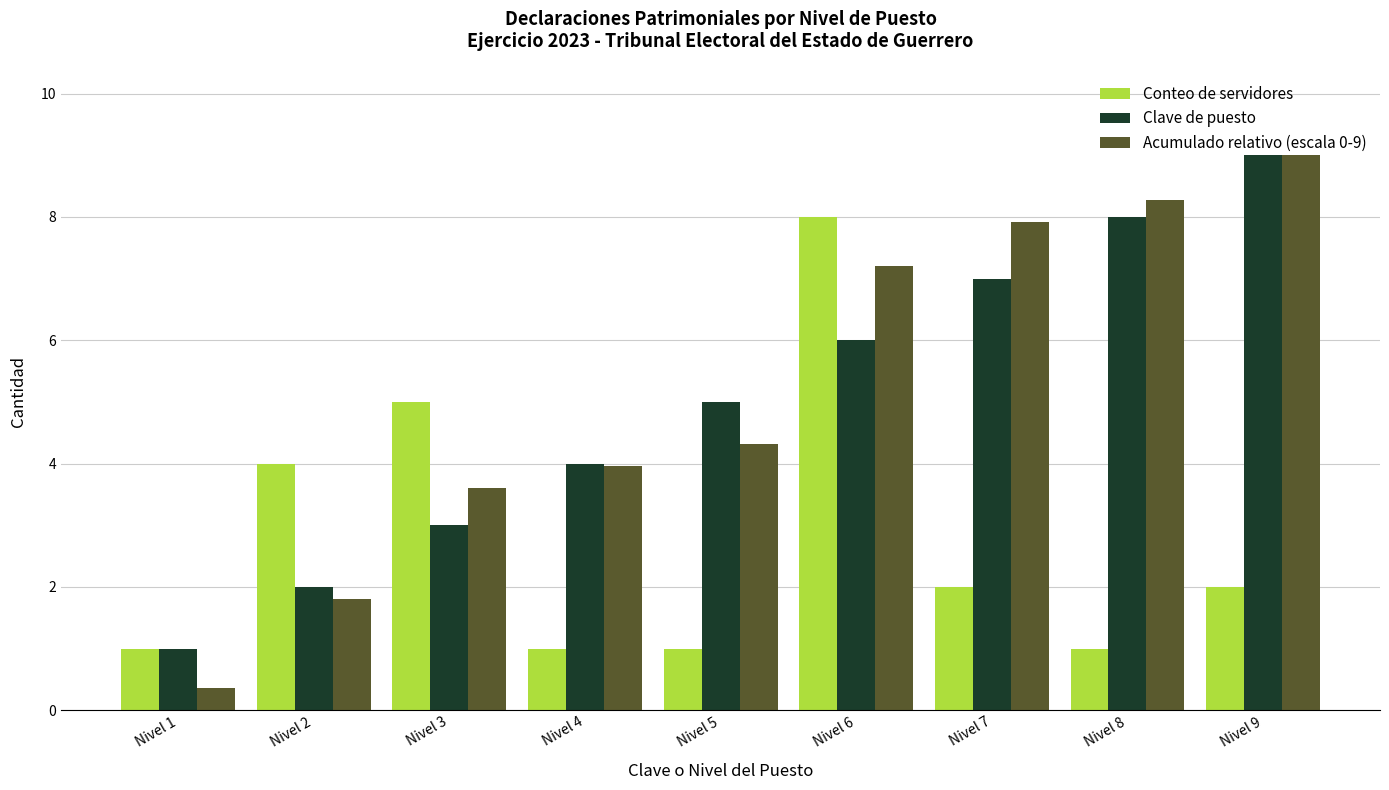

Reading left to right, what are all the values shown in this chart?

Conteo de servidores: Nivel 1=1.0	Nivel 2=4.0	Nivel 3=5.0	Nivel 4=1.0	Nivel 5=1.0	Nivel 6=8.0	Nivel 7=2.0	Nivel 8=1.0	Nivel 9=2.0
Clave de puesto: Nivel 1=1.0	Nivel 2=2.0	Nivel 3=3.0	Nivel 4=4.0	Nivel 5=5.0	Nivel 6=6.0	Nivel 7=7.0	Nivel 8=8.0	Nivel 9=9.0
Acumulado relativo (escala 0-9): Nivel 1=0.4	Nivel 2=1.8	Nivel 3=3.6	Nivel 4=4.0	Nivel 5=4.3	Nivel 6=7.2	Nivel 7=7.9	Nivel 8=8.3	Nivel 9=9.0